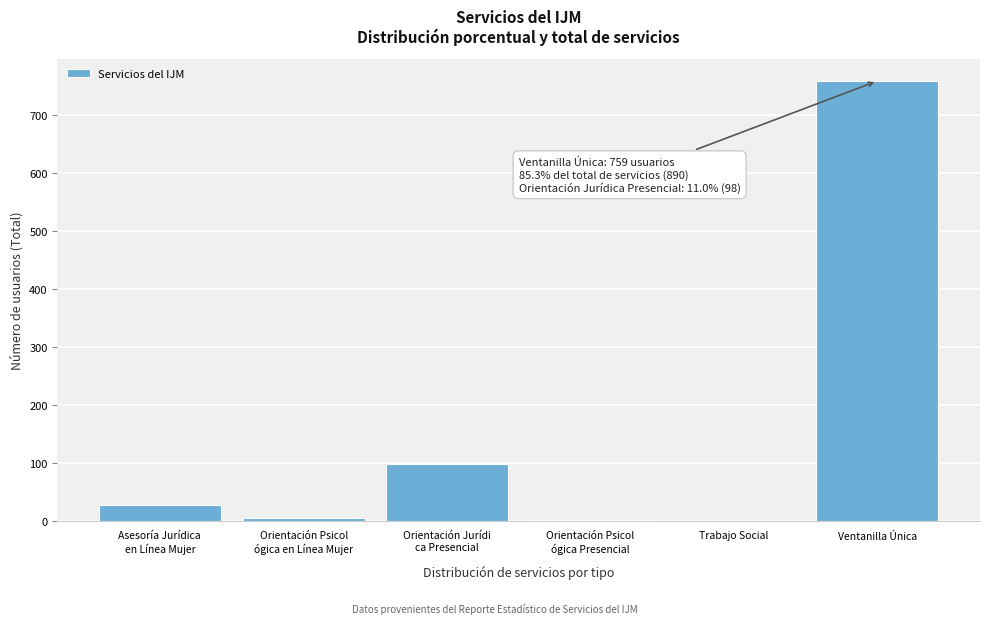

What value does the data have at Ventanilla Única?

759